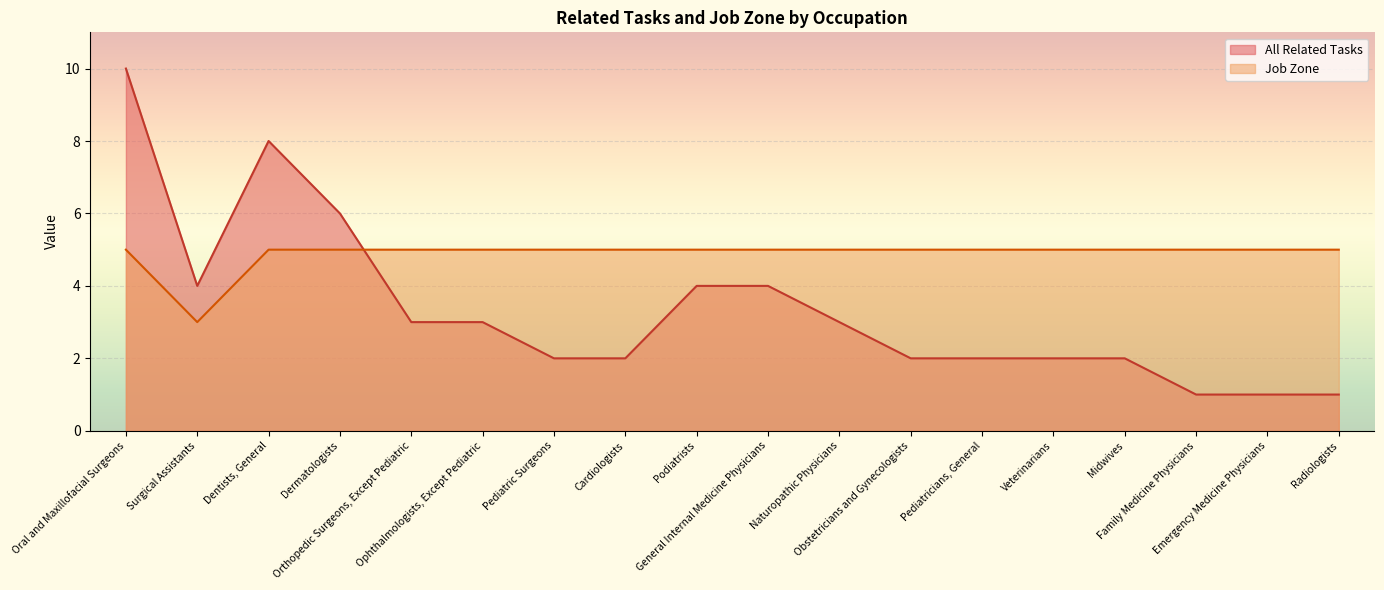

List the labels in order of All Related Tasks value, largest first.

Oral and Maxillofacial Surgeons, Dentists, General, Dermatologists, Surgical Assistants, Podiatrists, General Internal Medicine Physicians, Orthopedic Surgeons, Except Pediatric, Ophthalmologists, Except Pediatric, Naturopathic Physicians, Pediatric Surgeons, Cardiologists, Obstetricians and Gynecologists, Pediatricians, General, Veterinarians, Midwives, Family Medicine Physicians, Emergency Medicine Physicians, Radiologists